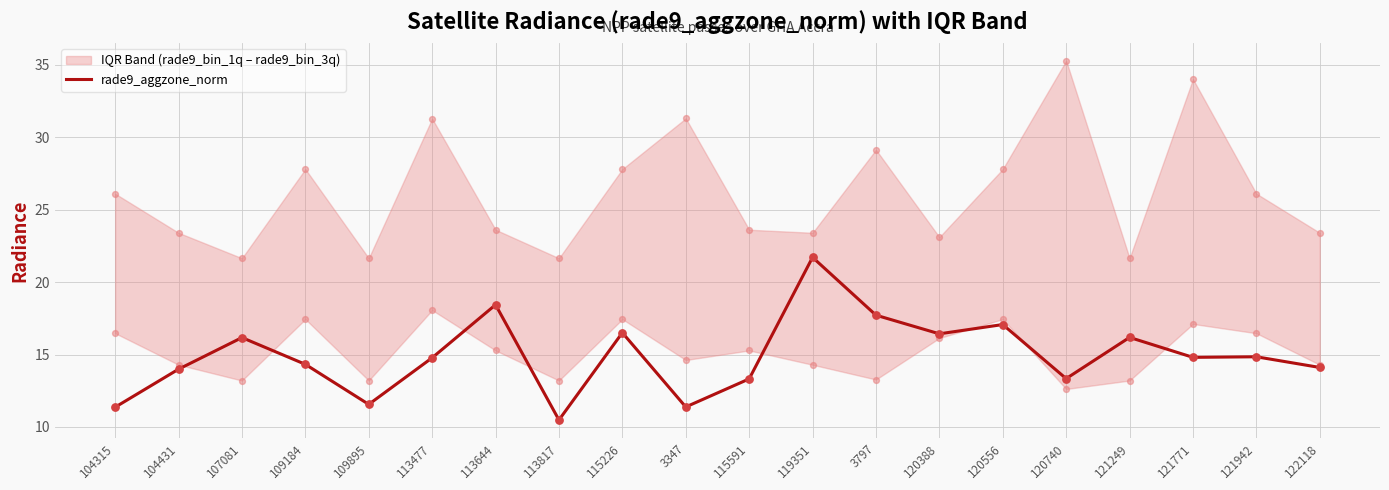

What is the ratio of the value at 109895 to the value at 104431?

0.8